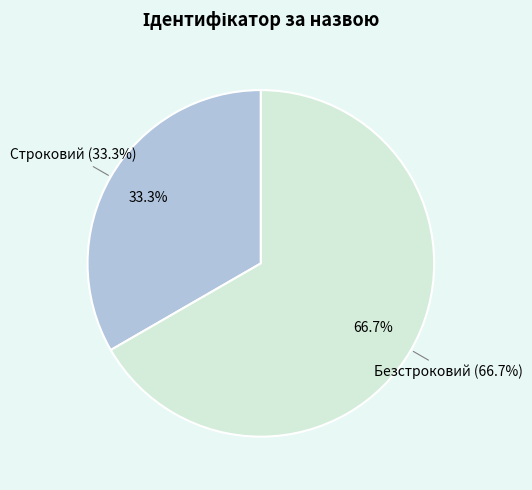

To the nearest percent, what is the difference between the largest and smallest slice percentages?

33%